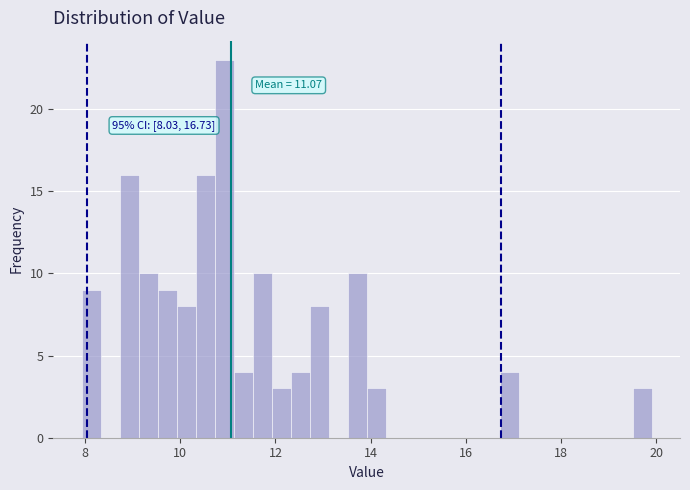

Read against the x-axis, roughly where is the centre of the tallest bar?

11.0